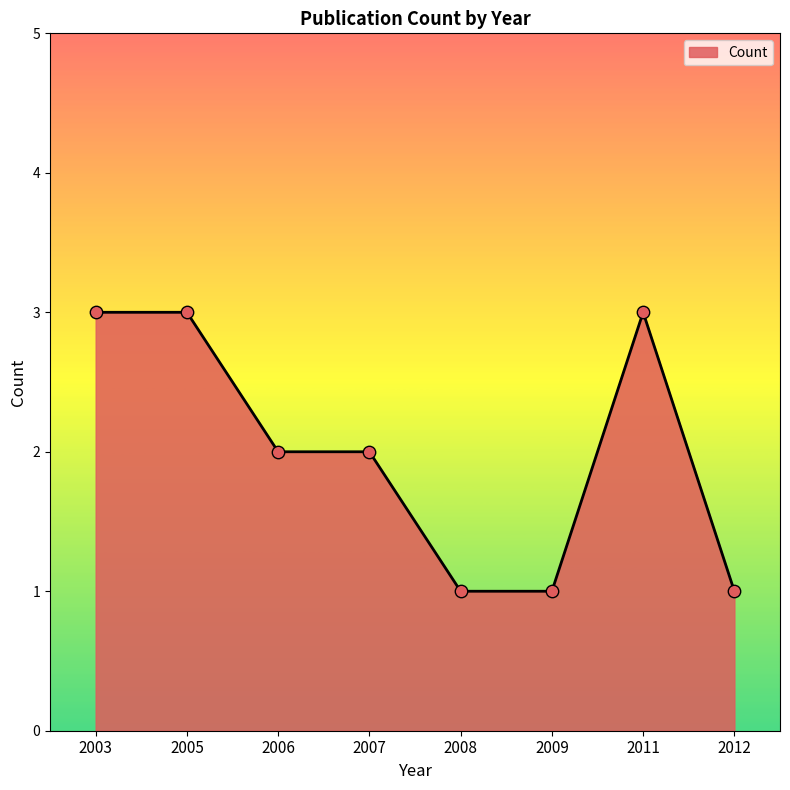

Between 2006 and 2005, which is larger?

2005